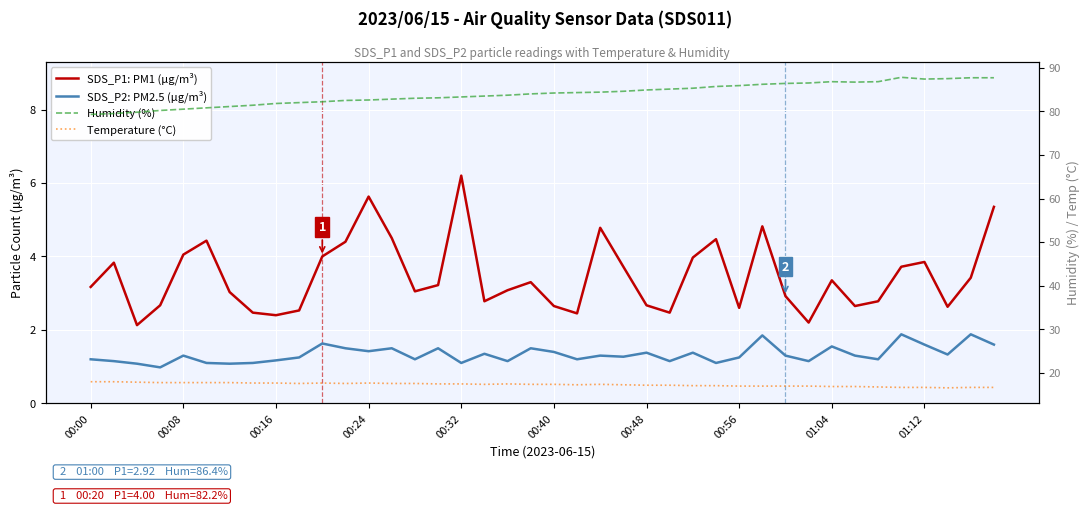

At how many categories does at least one series exceed 74?

40